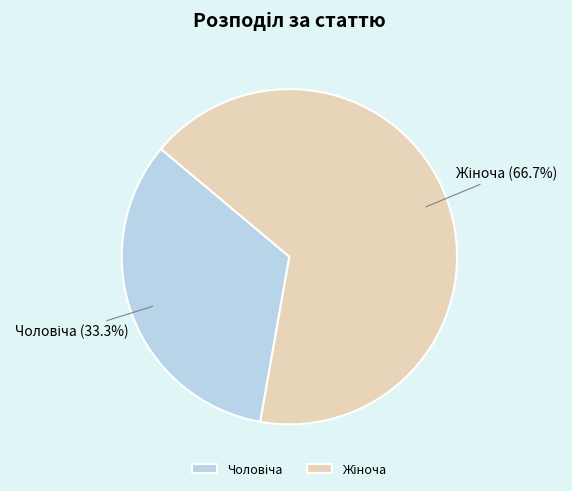

To the nearest percent, what is the difference between the largest and smallest slice percentages?

33%